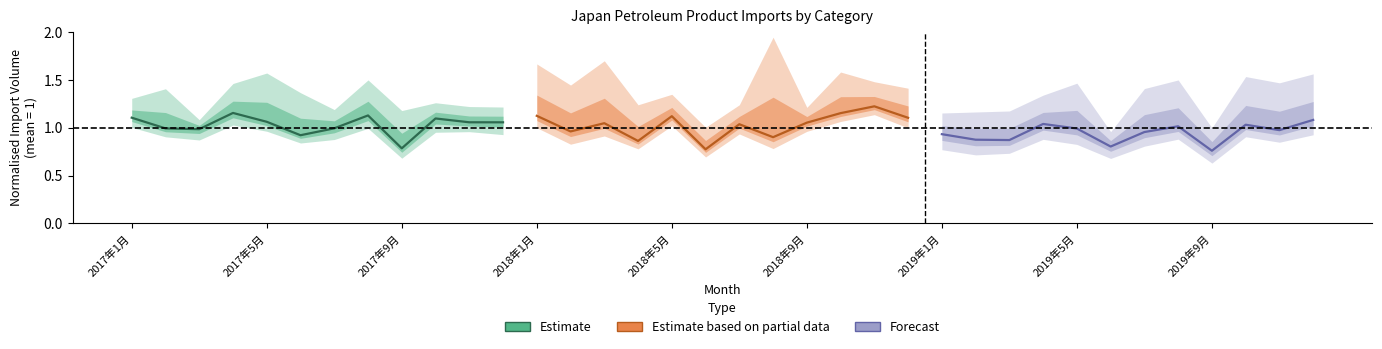

Does the chart have visible grid lines?

No